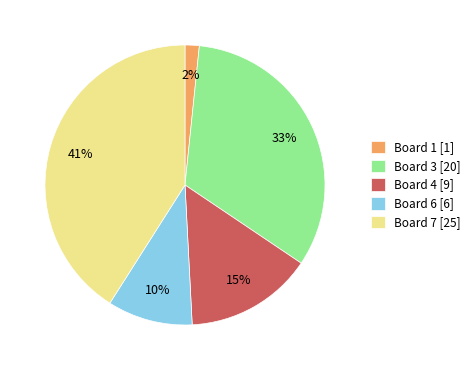

Which category has the biggest portion of the pie?

Board 7 [25]